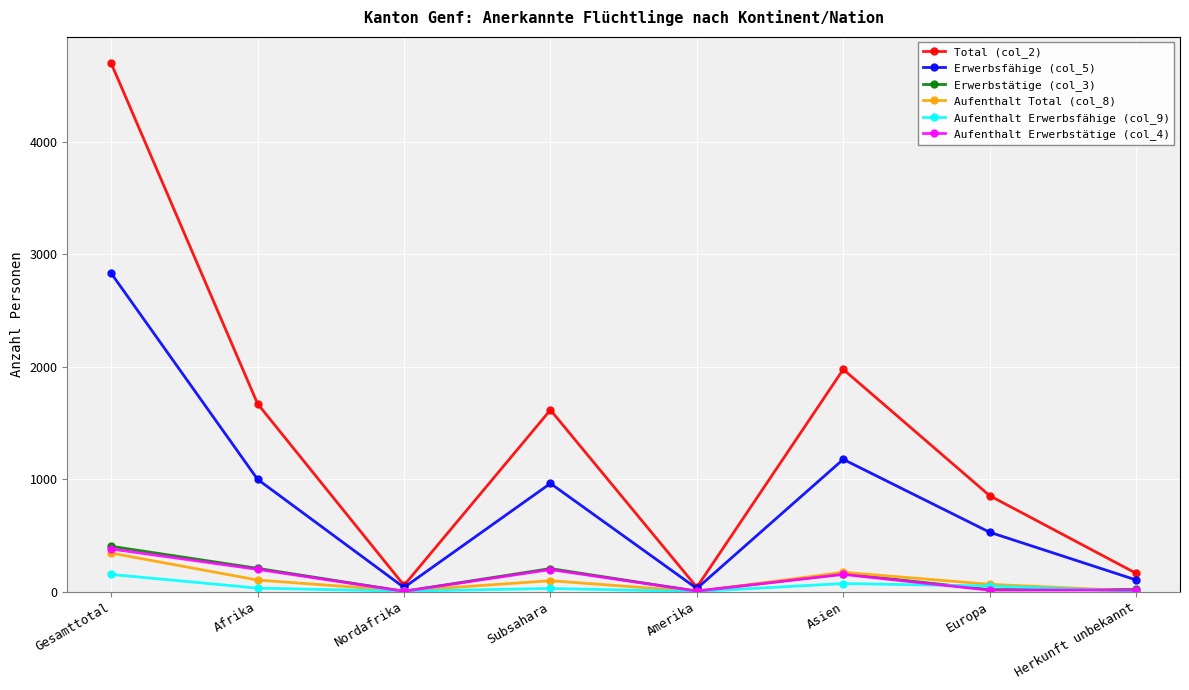

The Total (col_2) series shows 852 at Europa. True or false?

True